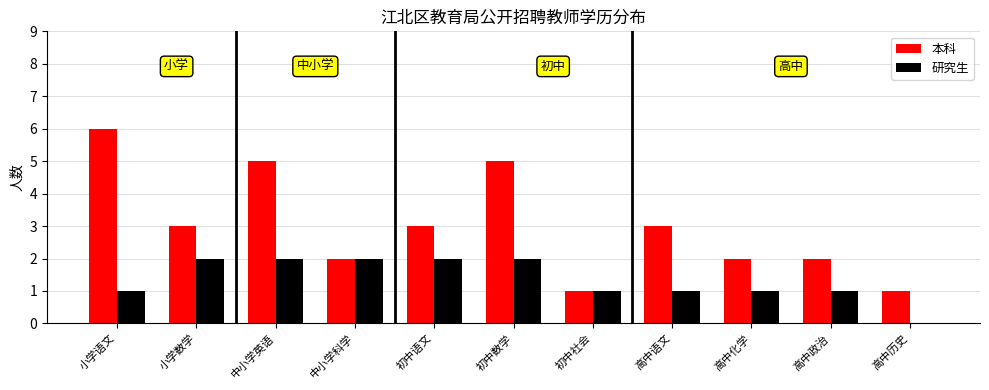

The value of 本科 at 高中政治 is 2. True or false?

True